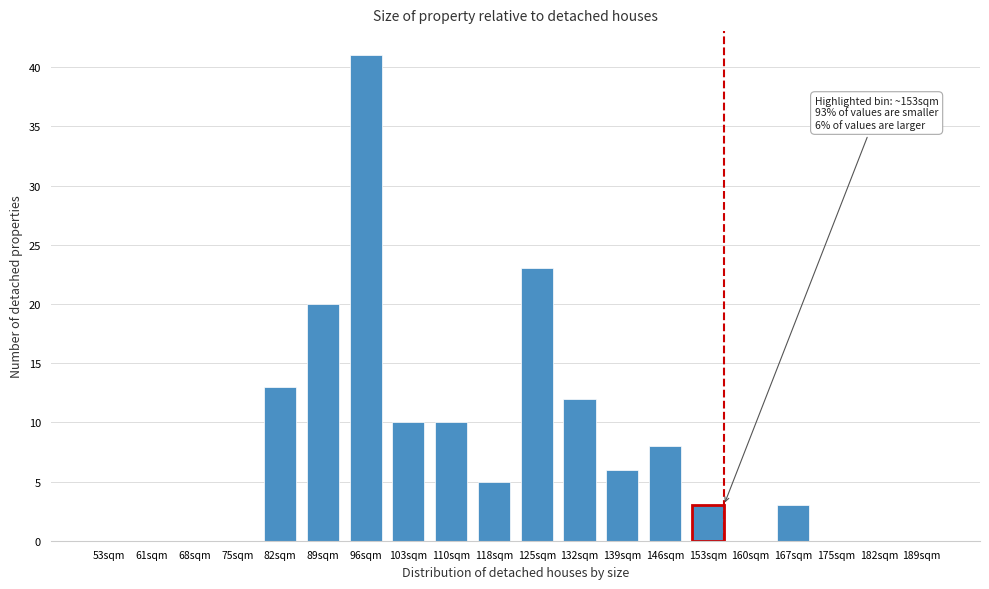

Reading left to right, extract all data points from this chart.

53sqm=0	61sqm=0	68sqm=0	75sqm=0	82sqm=13	89sqm=20	96sqm=41	103sqm=10	110sqm=10	118sqm=5	125sqm=23	132sqm=12	139sqm=6	146sqm=8	153sqm=3	160sqm=0	167sqm=3	175sqm=0	182sqm=0	189sqm=0